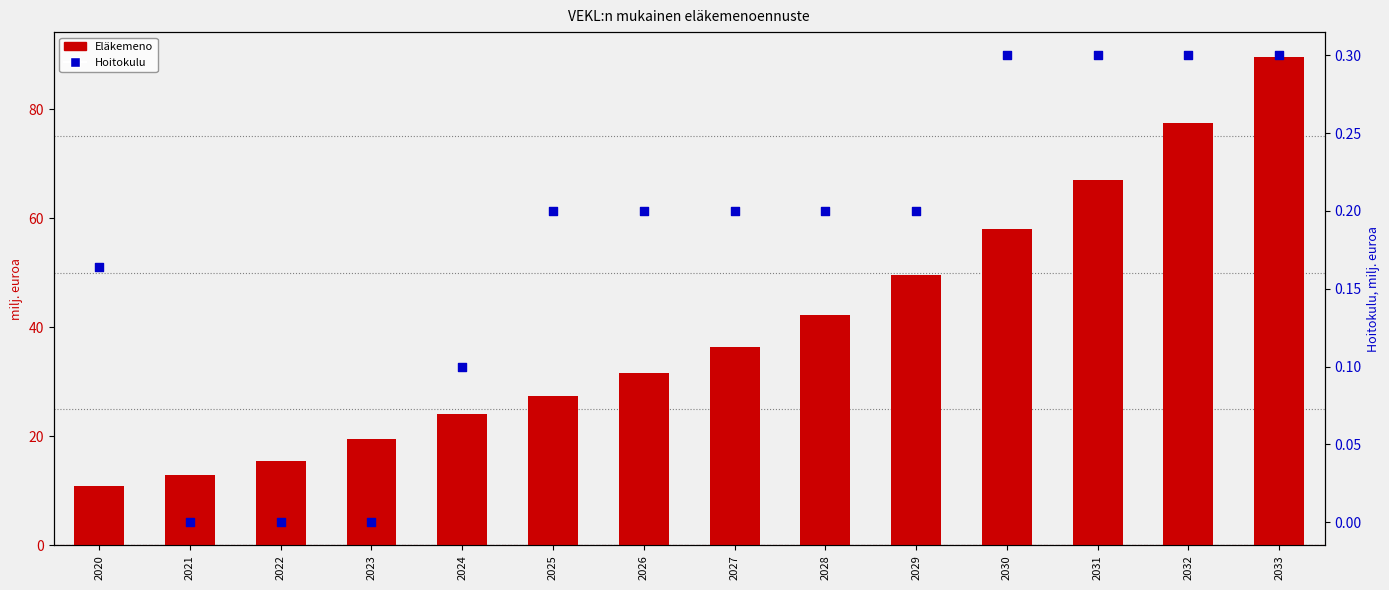

At which category is the sum across all series the highest?

2033